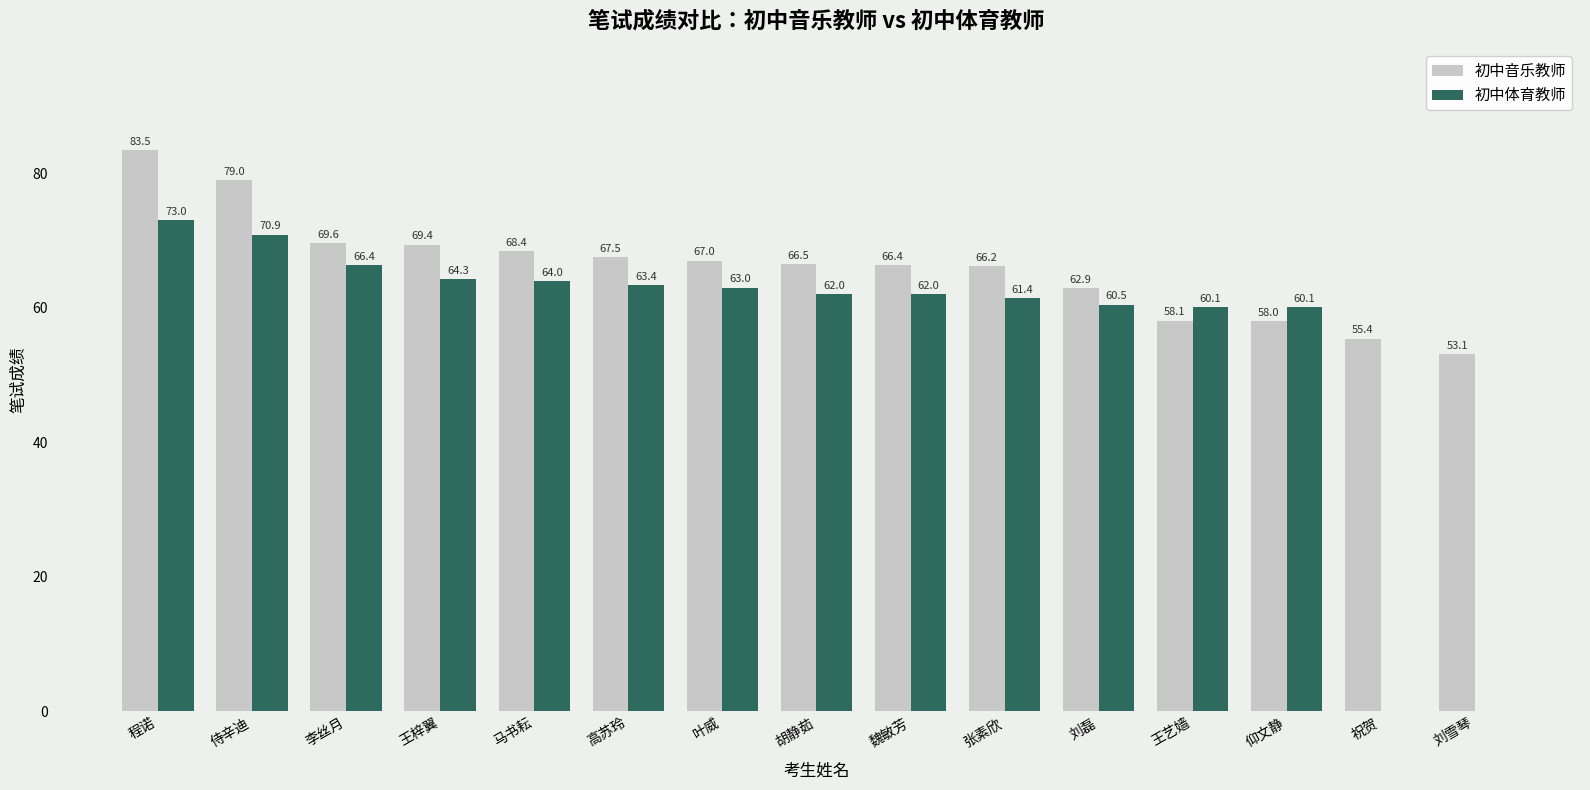

Reading left to right, list all the values displayed in this chart.

初中音乐教师: 83.5	79.0	69.6	69.4	68.4	67.5	67.0	66.5	66.4	66.2	62.9	58.1	58.0	55.4	53.1
初中体育教师: 73.0	70.9	66.4	64.3	64.0	63.4	63.0	62.0	62.0	61.4	60.5	60.1	60.1	0.0	0.0